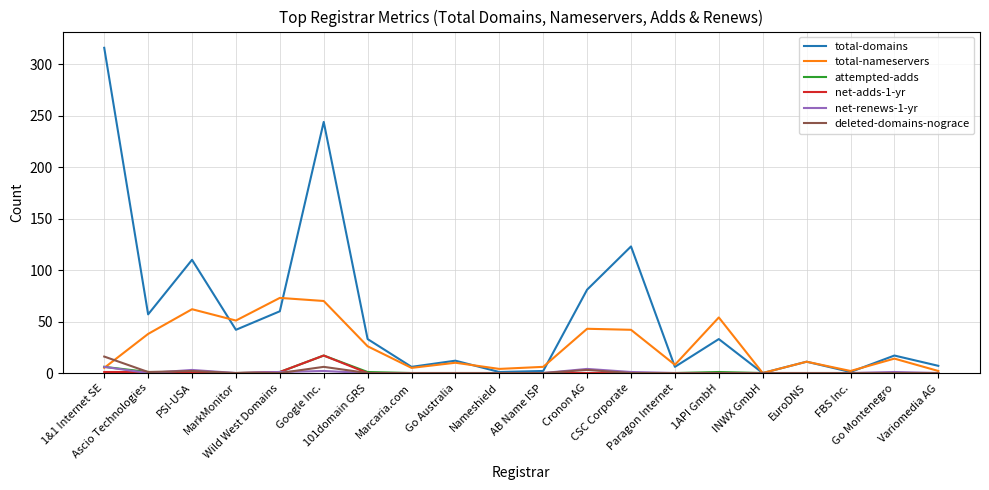

Which series has the largest range (max minus min)?

total-domains